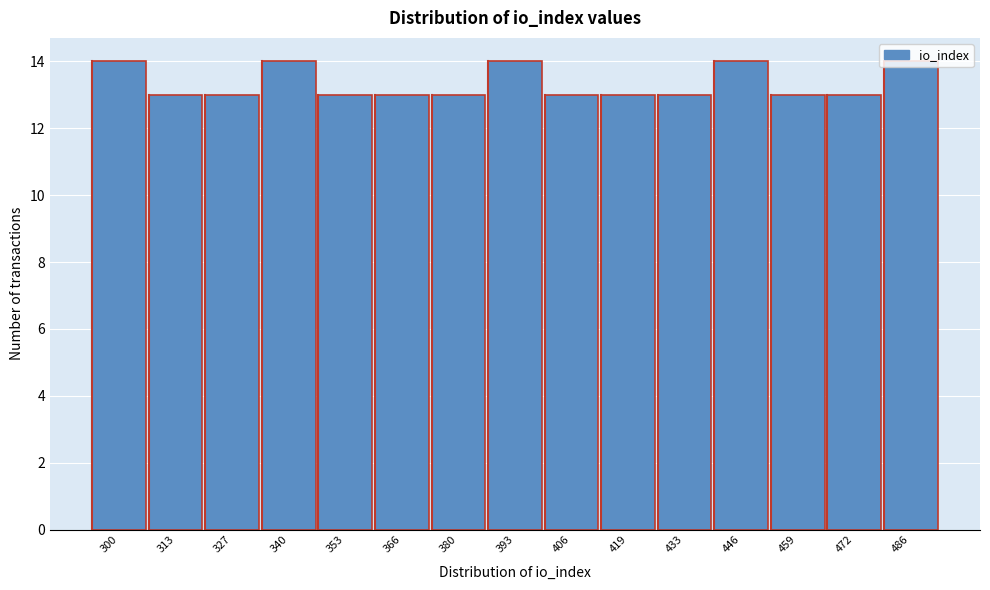

What is the smallest value displayed?

13